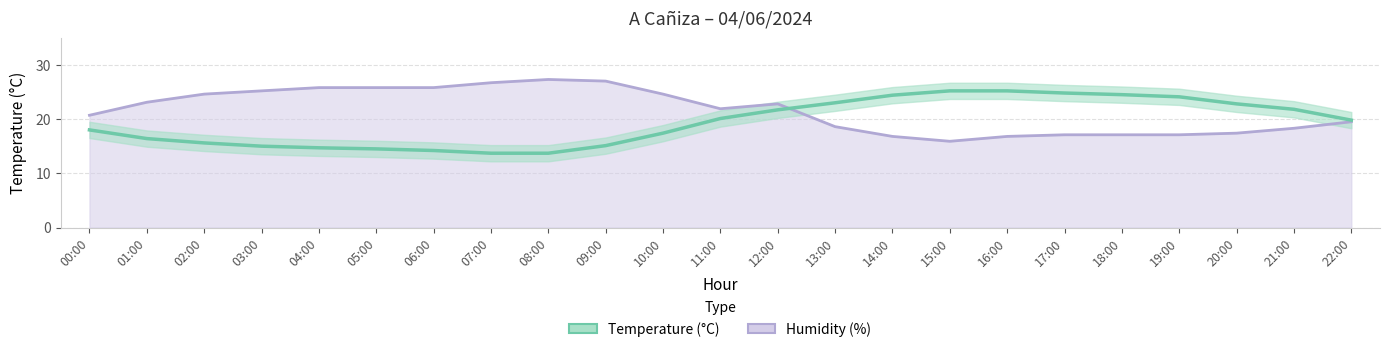

How many lines are shown in the chart?

1